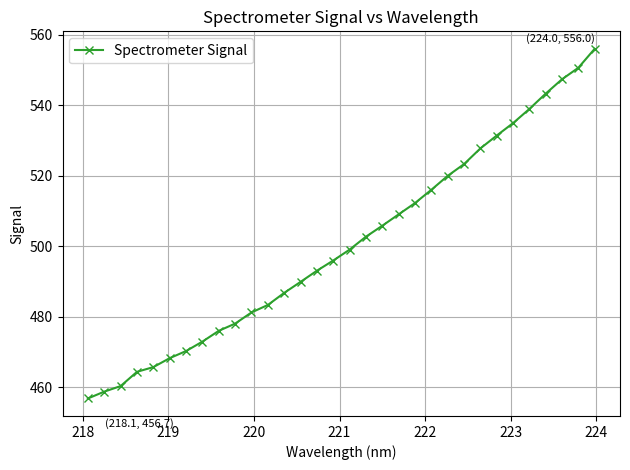

What is the smallest value displayed?

456.7